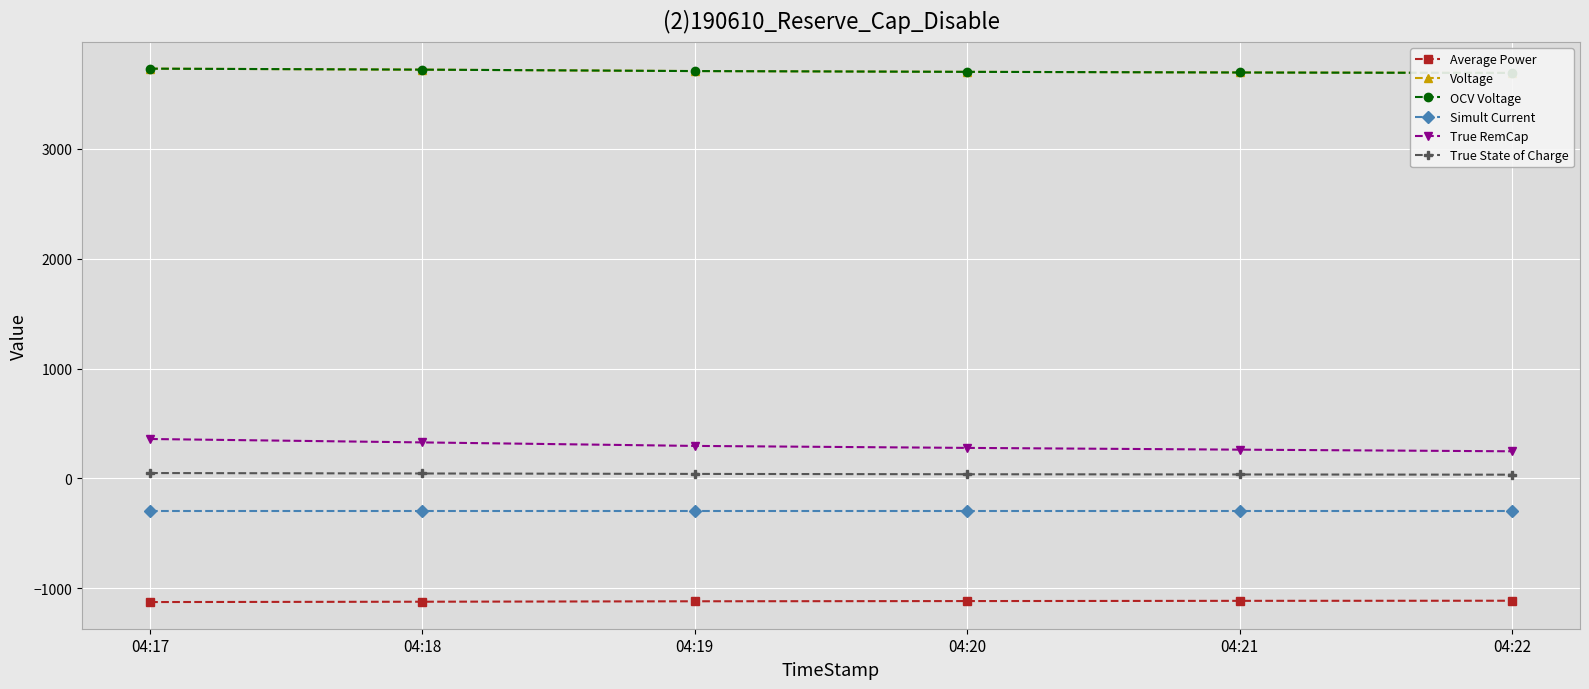

True or false: True RemCap and Voltage cross at least once.

False